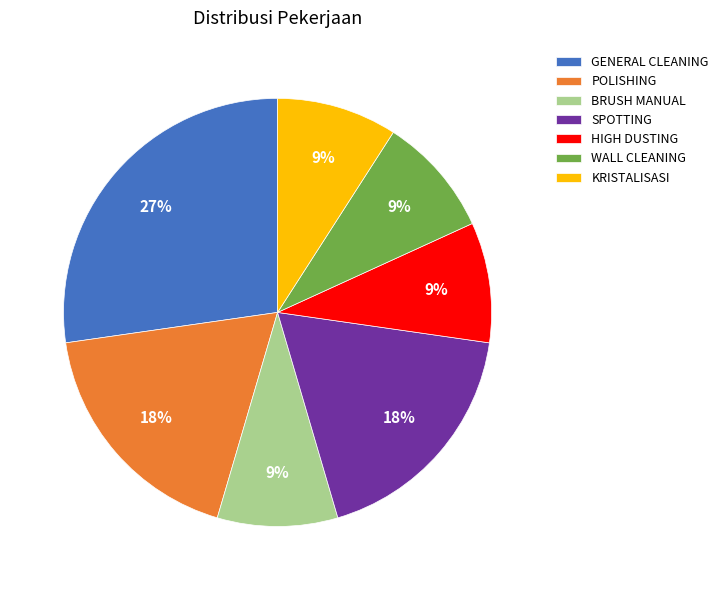

What is the largest slice in the pie chart?

GENERAL CLEANING